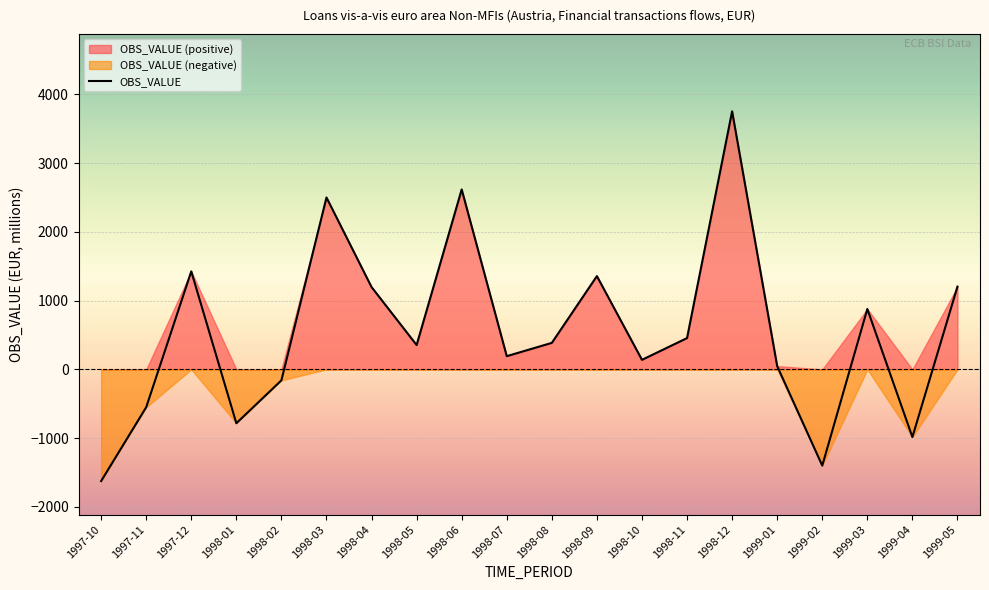

What is the difference between the maximum and second lowest values?

5154.2